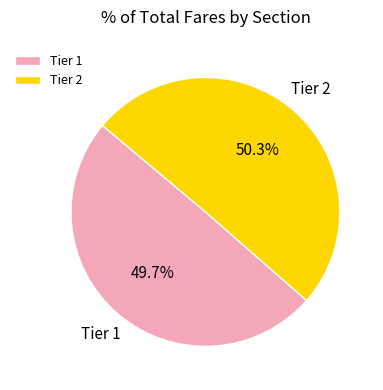

Does any single category account for the majority?

Yes